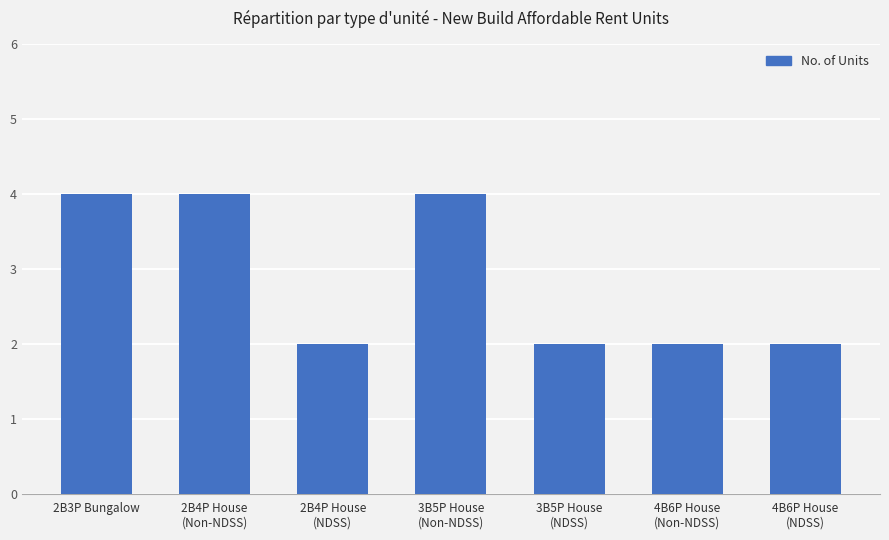

What is the greatest value displayed?

4